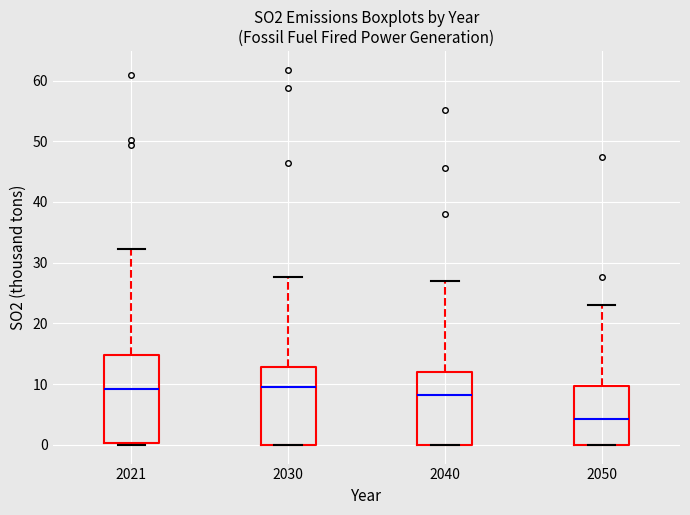

Which box's median line is the lowest?

2050